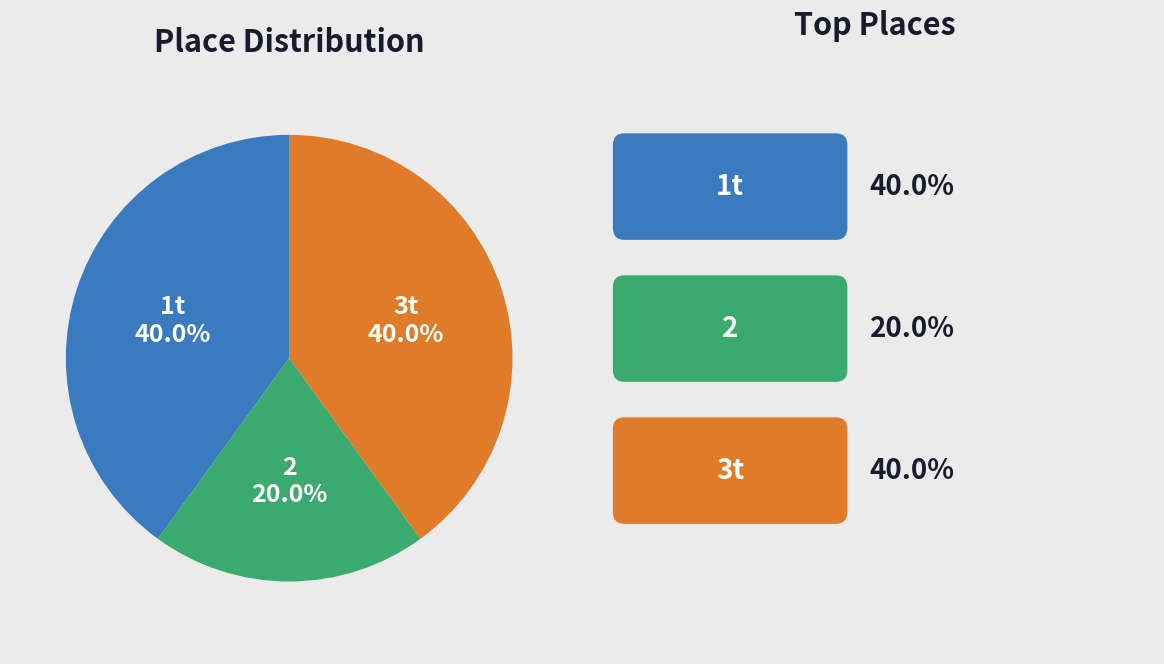

Is it true that 3t is 40% of the pie?

True